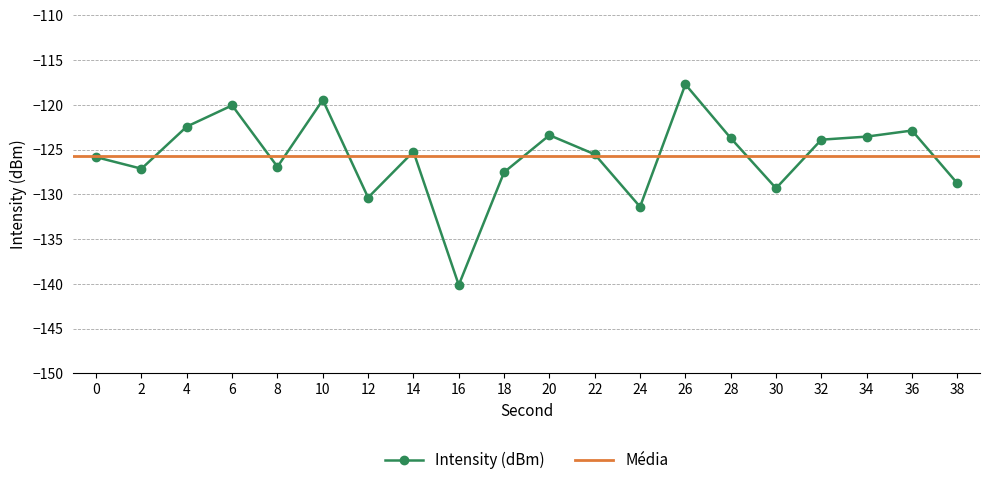

Is it true that the value at 24 is -131.4?

True